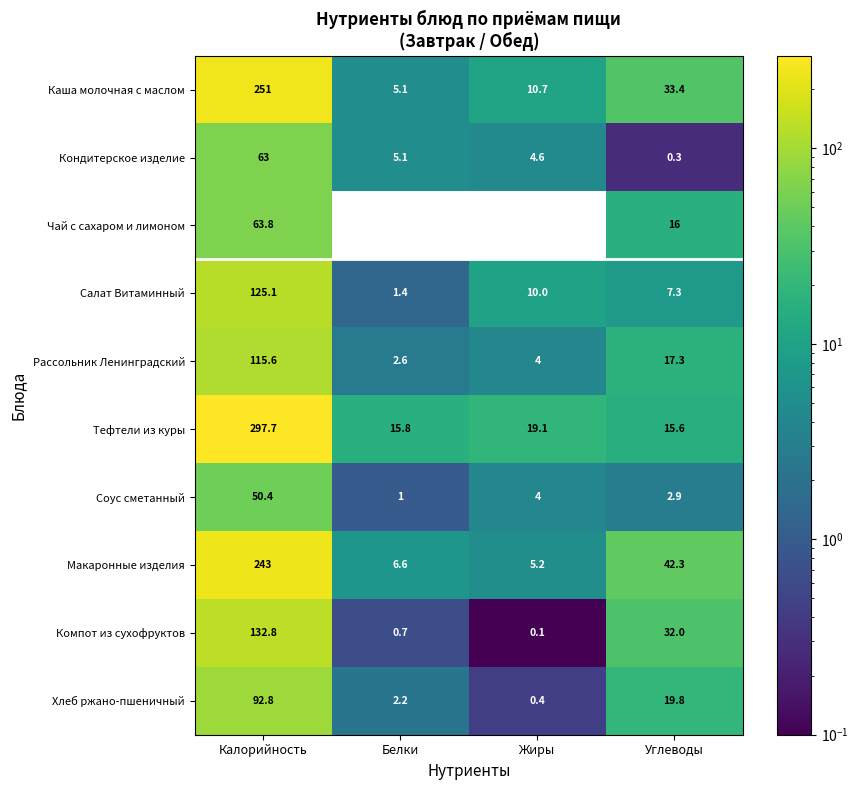

What is the lowest value of the Компот из сухофруктов series?

0.1